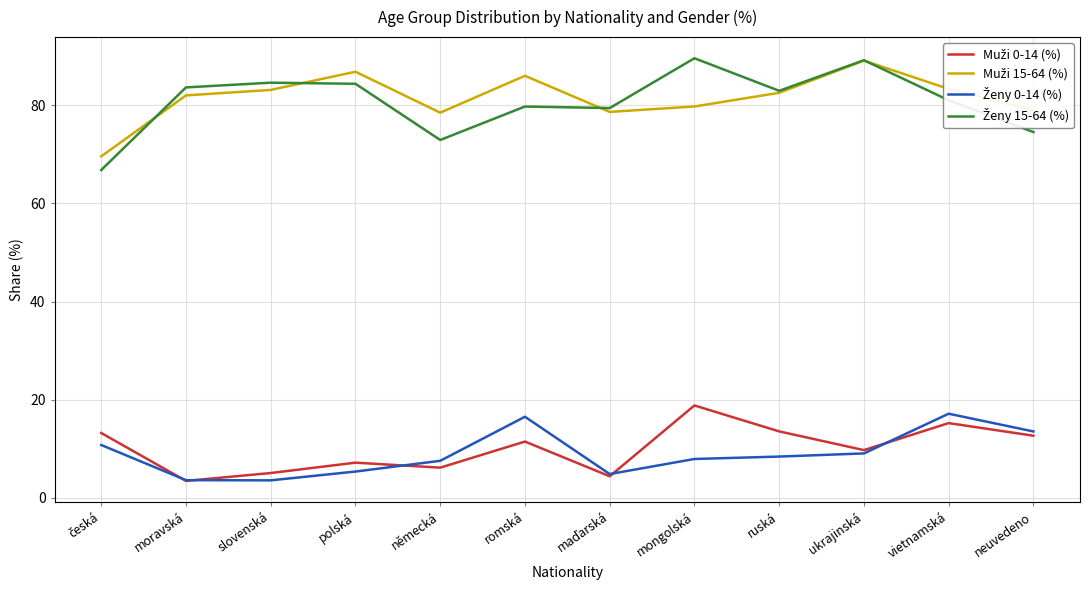

What is the total value across all series at mongolská?

196.0